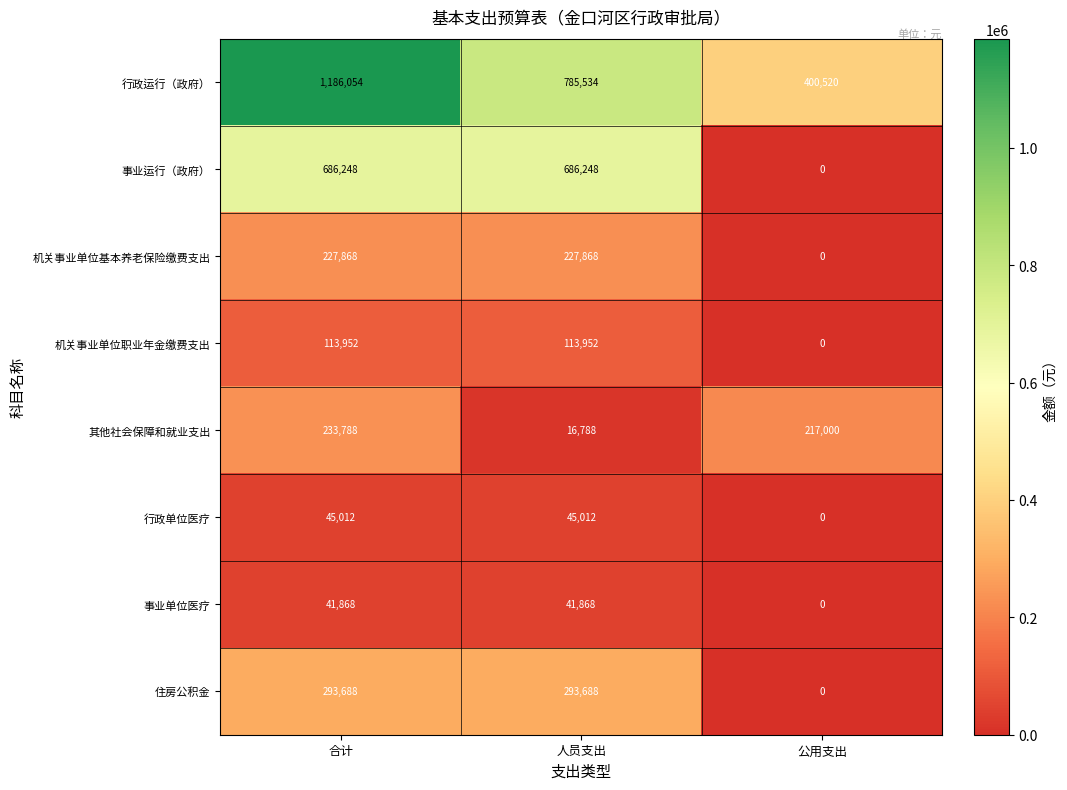

At which category is the sum across all series the highest?

合计